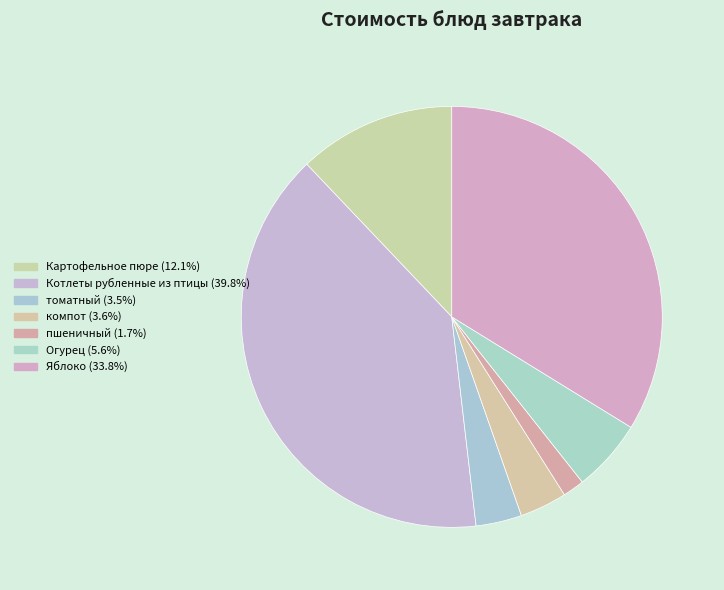

Which slice is the smallest?

пшеничный